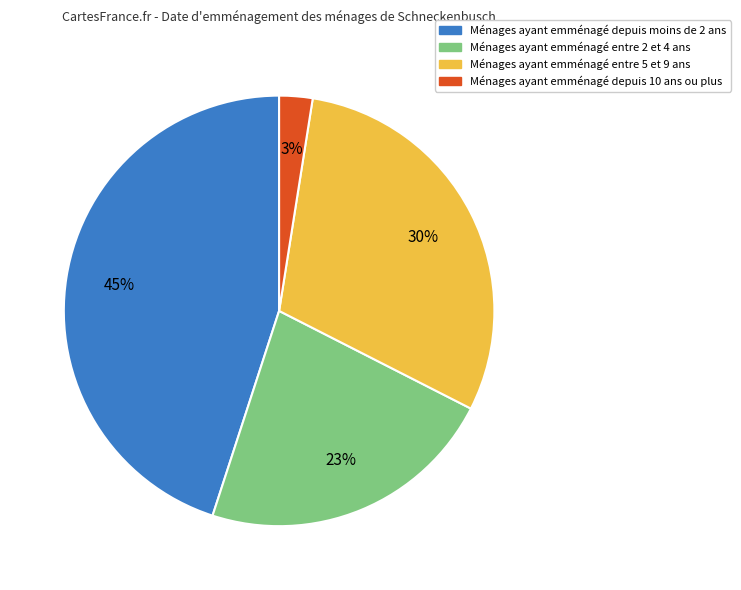

To the nearest percent, what is the average slice percentage?

25%